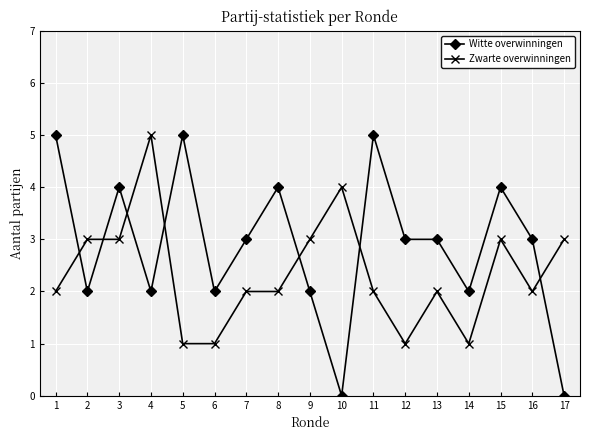

At 14, list the series in order from smallest to largest.

Zwarte overwinningen, Witte overwinningen